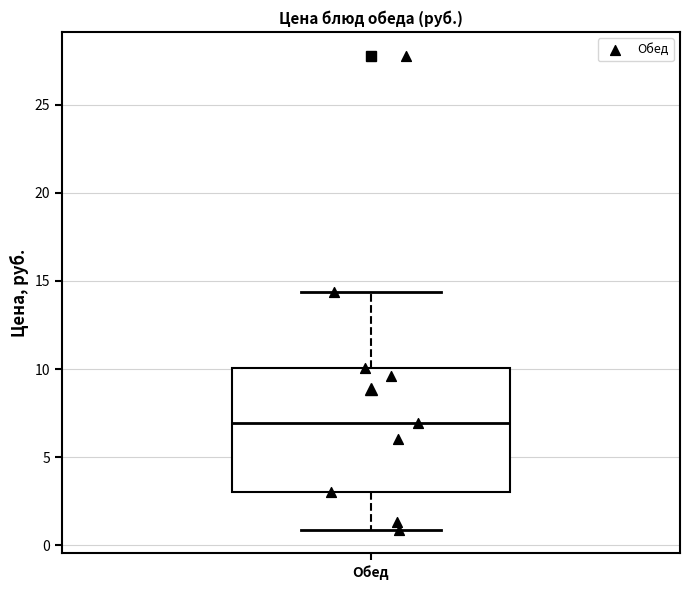

Transcribe this box plot: give where the median line is, the range the box spans, and where the two whiskers end, as read against the y-axis. The values are not printed on the chart, so give them approximately, as read against the axis.

median 7.0, box 3.0 to 10.0, whiskers 1.0 to 14.5